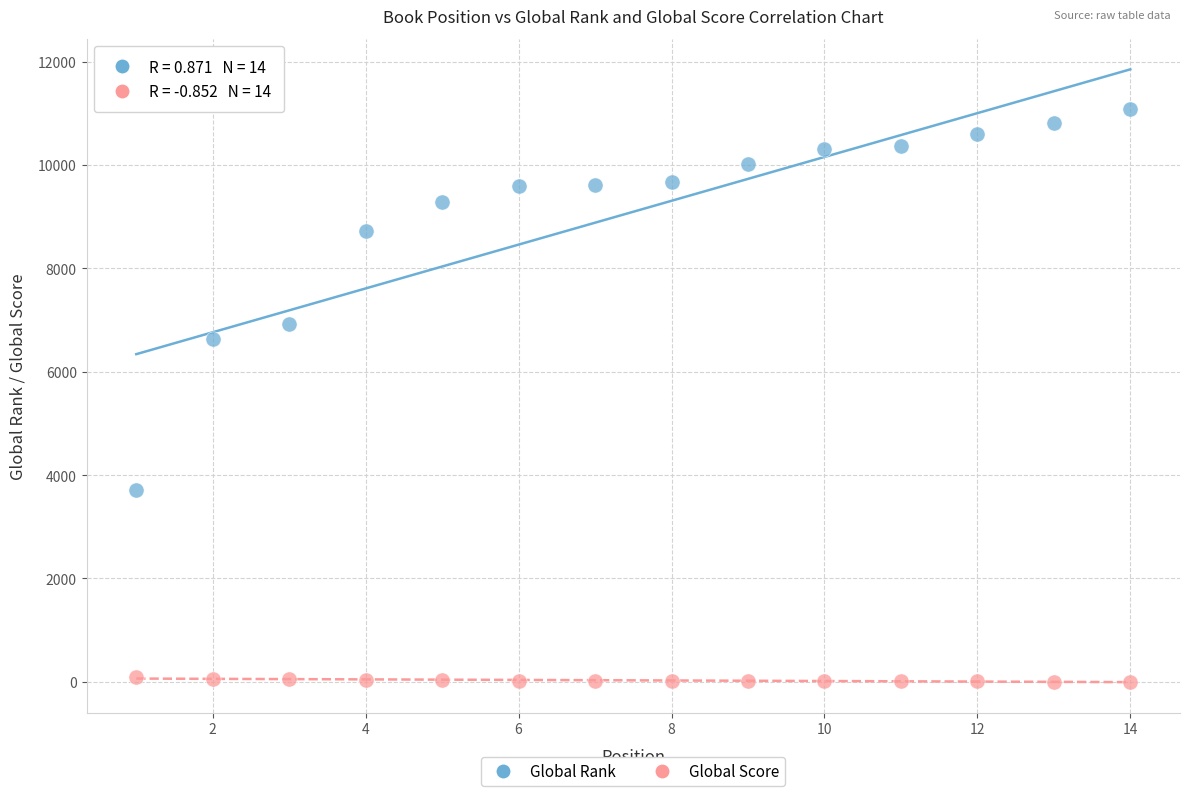

Which series has the largest Y range (max minus min)?

Global Rank